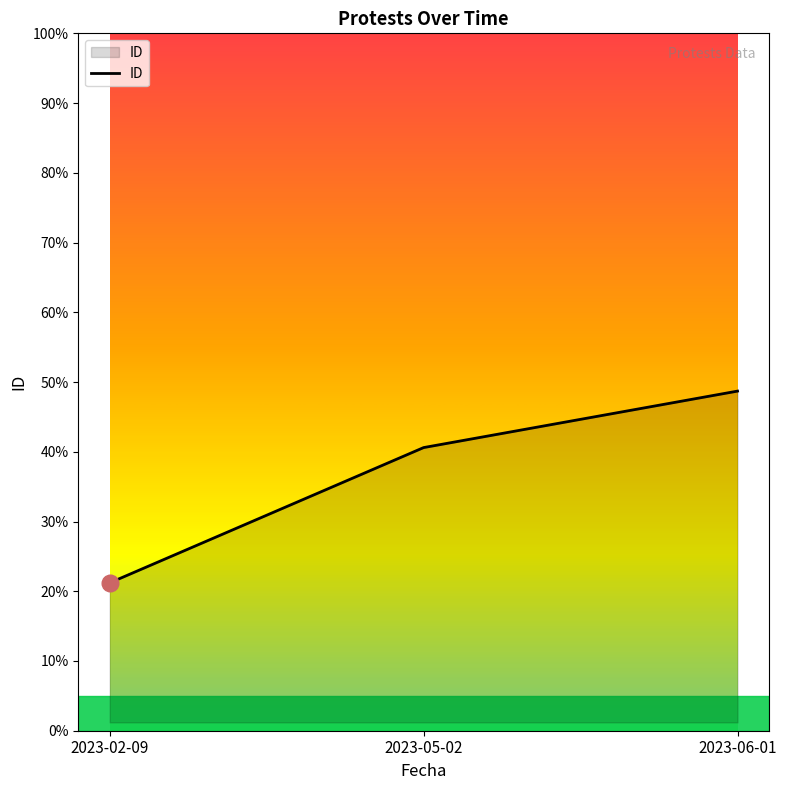

What is the sum of all values?

34105